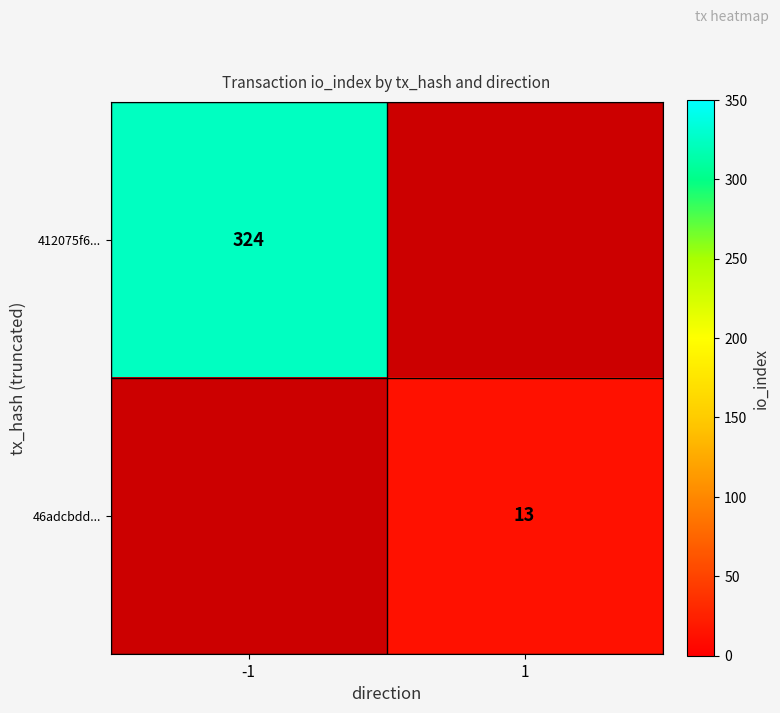

Is it true that 46adcbdd... equals 13 at 1?

True